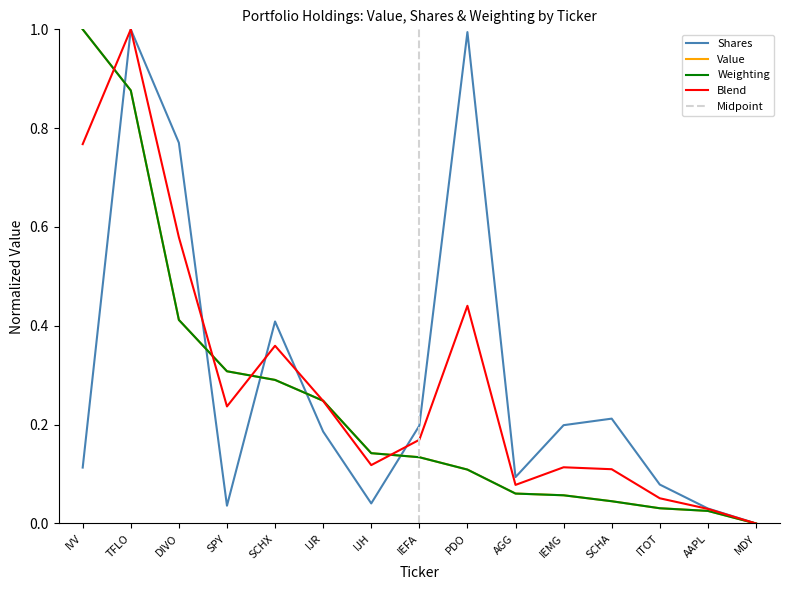

The chart shows a value of 0.2 at IEFA. True or false?

True